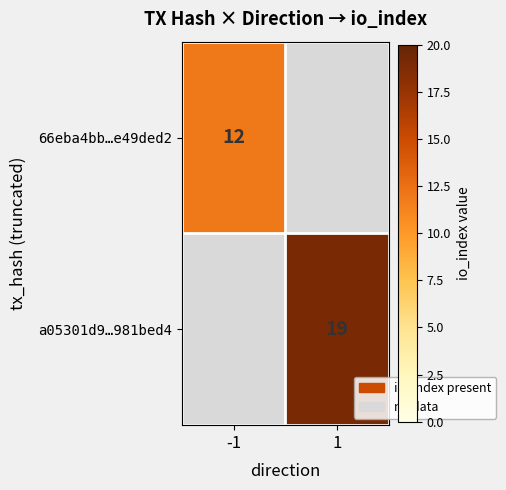

The value of 66eba4bb…e49ded2 at -1 is 12. True or false?

True